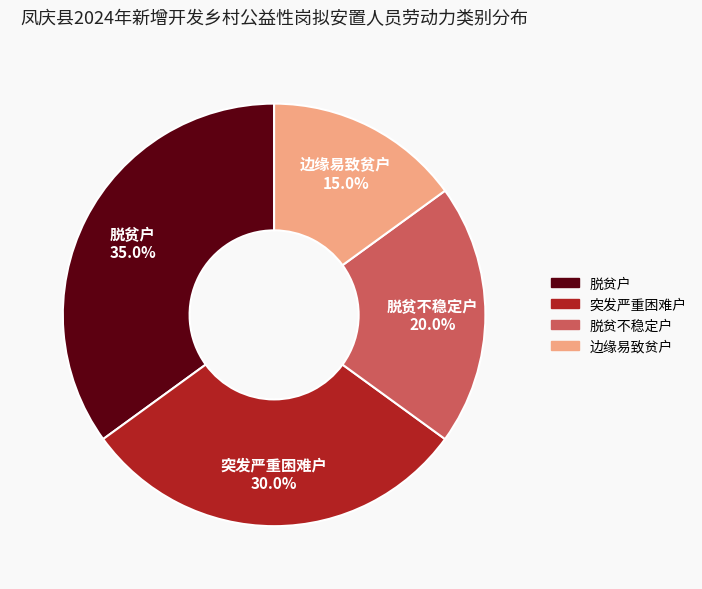

How many slices are in this pie chart?

4